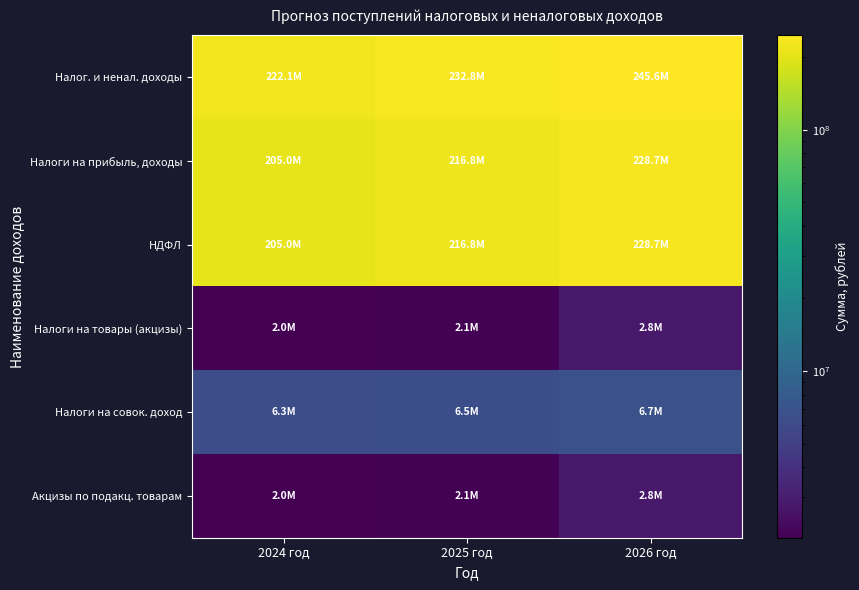

Reading left to right, list all the values displayed in this chart.

Налог. и ненал. доходы: 2024 год=222076009.9	2025 год=232761144.5	2026 год=245645219.1
Налоги на прибыль, доходы: 2024 год=204953420.0	2025 год=216790290.1	2026 год=228706664.7
НДФЛ: 2024 год=204953420.0	2025 год=216790290.1	2026 год=228706664.7
Налоги на товары (акцизы): 2024 год=2042500.0	2025 год=2089700.0	2026 год=2818100.0
Налоги на совок. доход: 2024 год=6312000.0	2025 год=6470000.0	2026 год=6658000.0
Акцизы по подакц. товарам: 2024 год=2042500.0	2025 год=2089700.0	2026 год=2818100.0